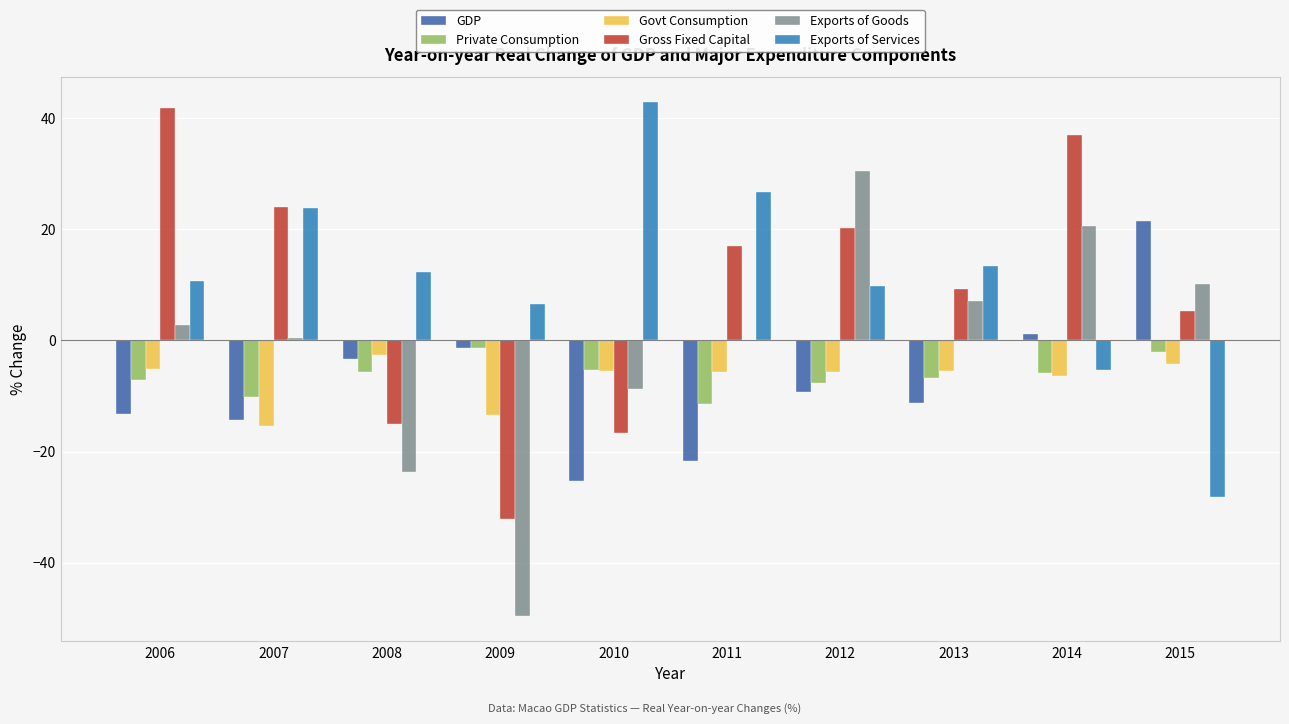

Read the Exports of Services value at 2012.

9.9